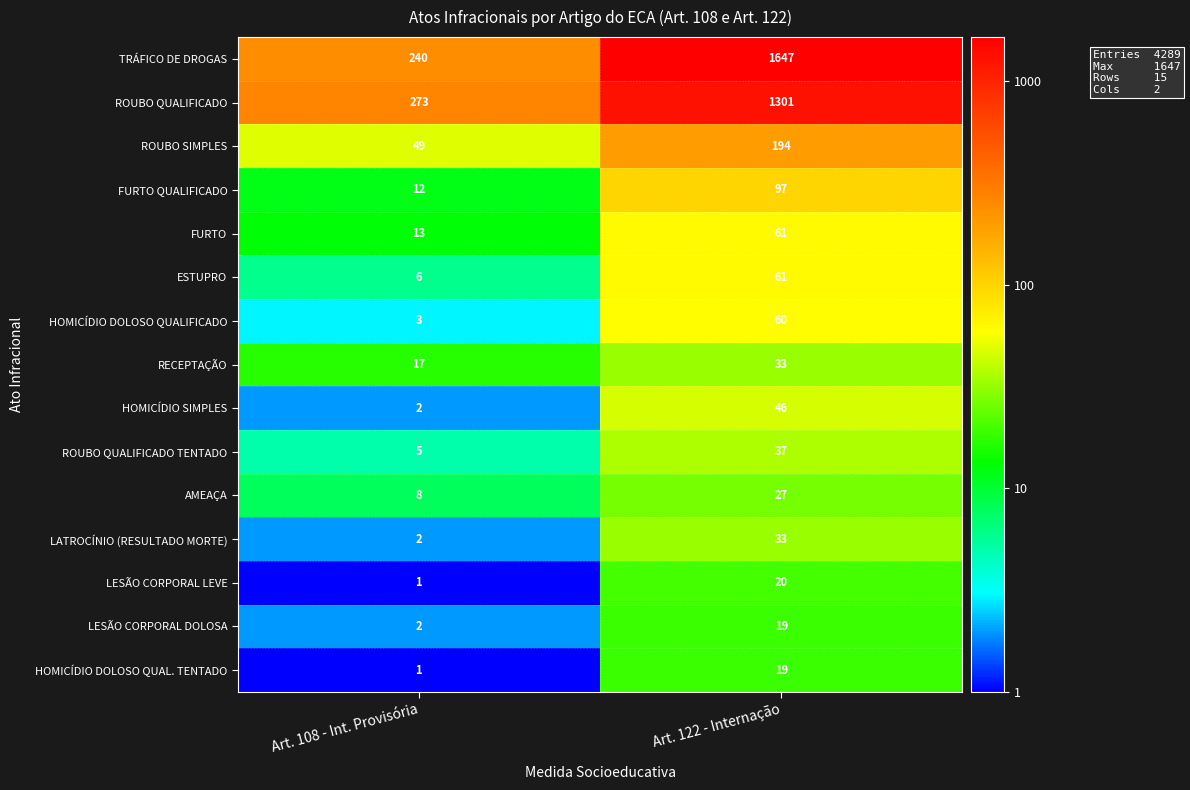

What is the lowest value of the FURTO series?

13